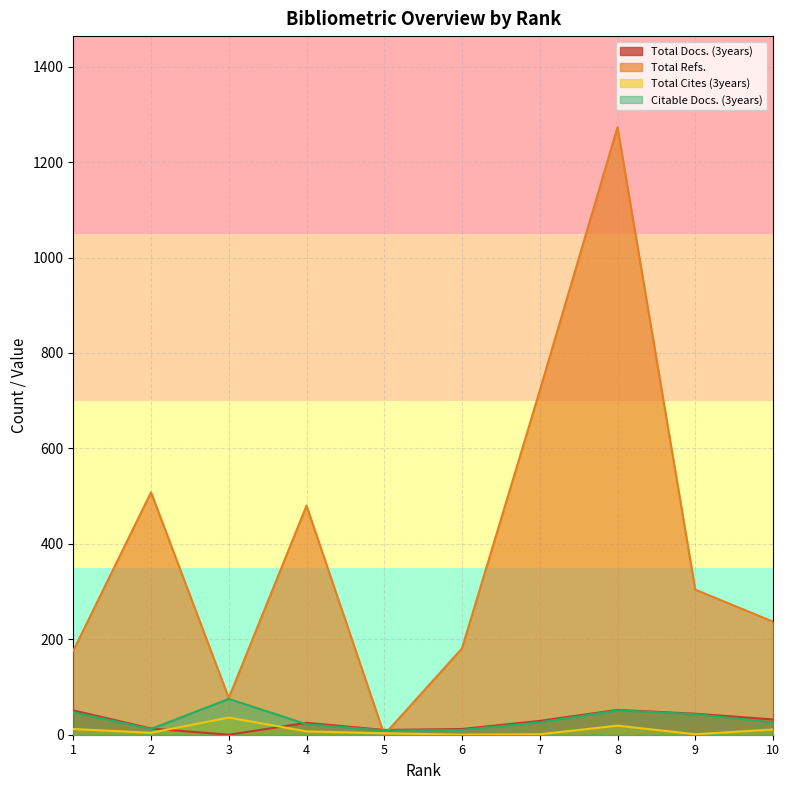

How many values in Total Cites (3years) are above zero?

9